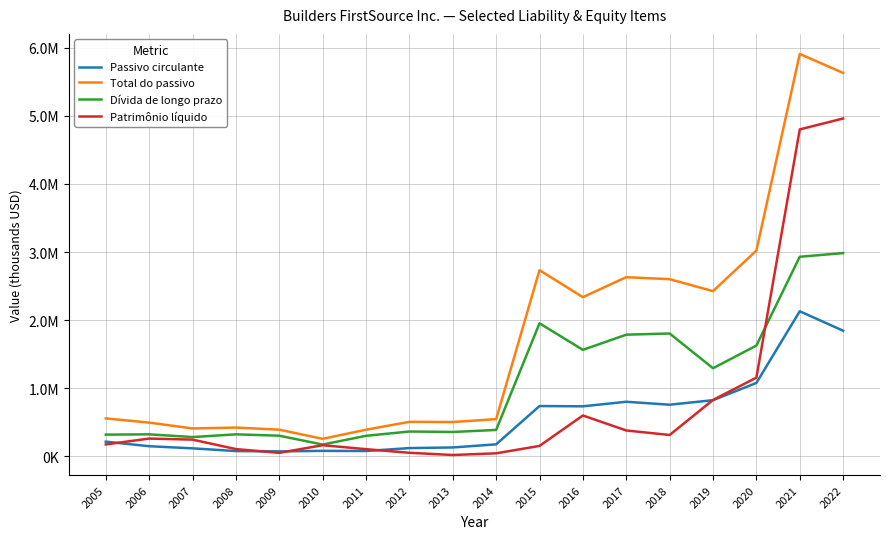

Reading right to left, what are all the values shown in this chart?

Passivo circulante: 1842779	2128711	1074853	821301	754697	798354	731259	735238	172167	126423	117235	73855	76451	68541	73252	113477	144715	211672
Total do passivo: 5632594	5911862	3020888	2424537	2600267	2629915	2335971	2732843	542865	500471	502745	387579	253299	388004	418666	405876	491651	553272
Dívida de longo prazo: 2984197	2929782	1624240	1291273	1802052	1784420	1561294	1951671	383904	353971	360955	297509	169102	299183	319226	279266	319200	315000
Patrimônio líquido: 4962566	4802481	1152783	824953	309620	376209	596338	149195	40200	15368	48096	101224	159505	46947	102474	241547	256864	171135